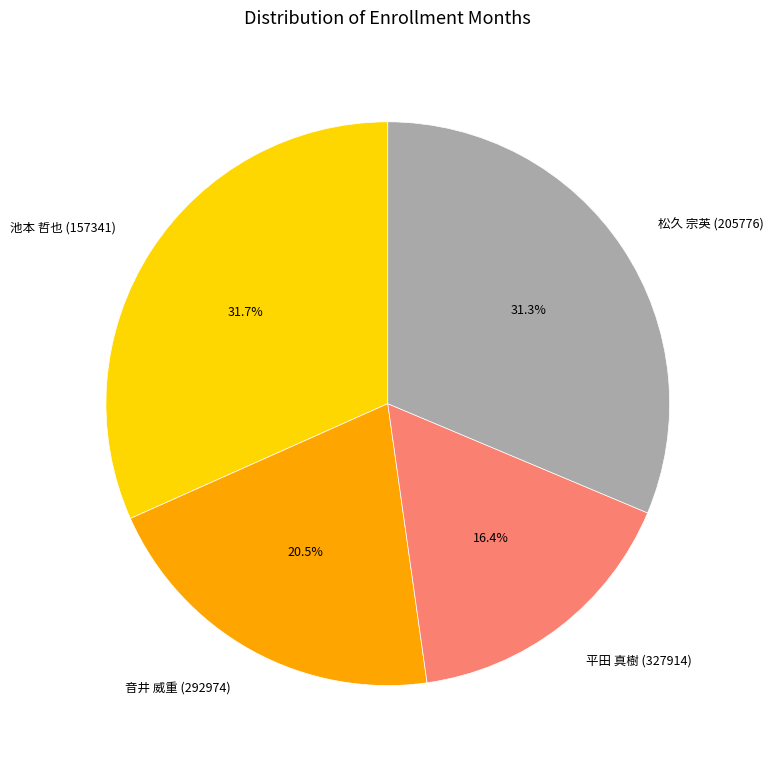

Is it true that 池本 哲也 (157341) is 32% of the pie?

True